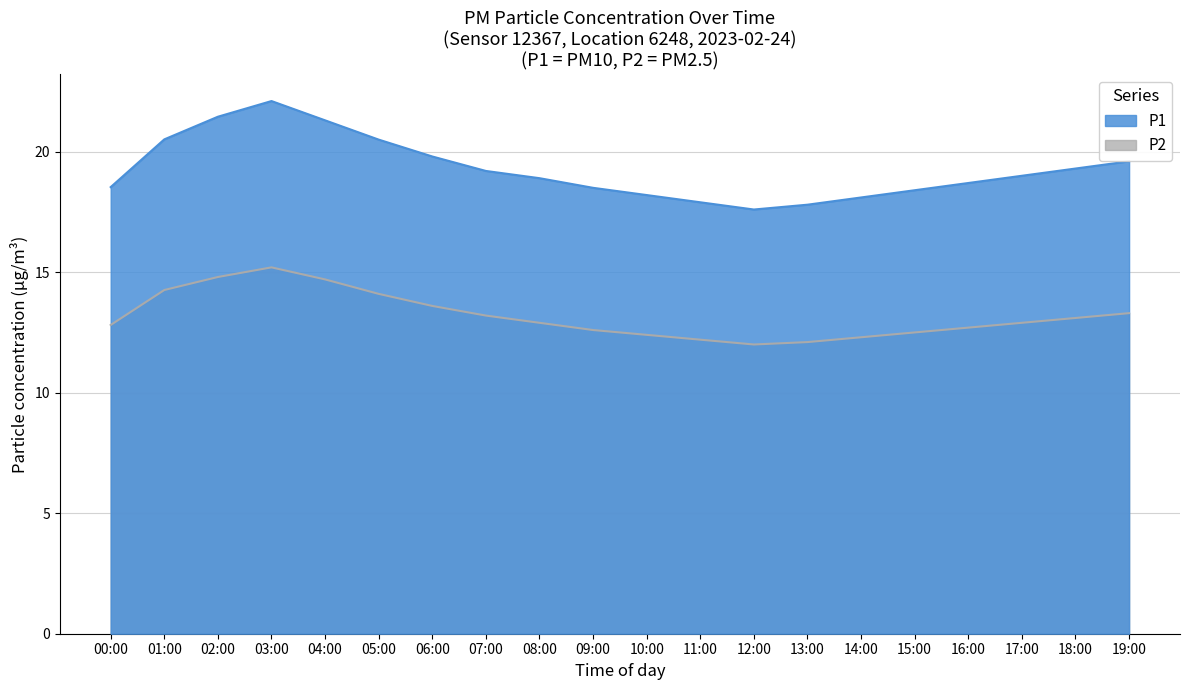

Reading left to right, what are all the values shown in this chart?

P1: 00:00=18.5	01:00=20.5	02:00=21.4	03:00=22.1	04:00=21.3	05:00=20.5	06:00=19.8	07:00=19.2	08:00=18.9	09:00=18.5	10:00=18.2	11:00=17.9	12:00=17.6	13:00=17.8	14:00=18.1	15:00=18.4	16:00=18.7	17:00=19.0	18:00=19.3	19:00=19.6
P2: 00:00=12.8	01:00=14.3	02:00=14.8	03:00=15.2	04:00=14.7	05:00=14.1	06:00=13.6	07:00=13.2	08:00=12.9	09:00=12.6	10:00=12.4	11:00=12.2	12:00=12.0	13:00=12.1	14:00=12.3	15:00=12.5	16:00=12.7	17:00=12.9	18:00=13.1	19:00=13.3